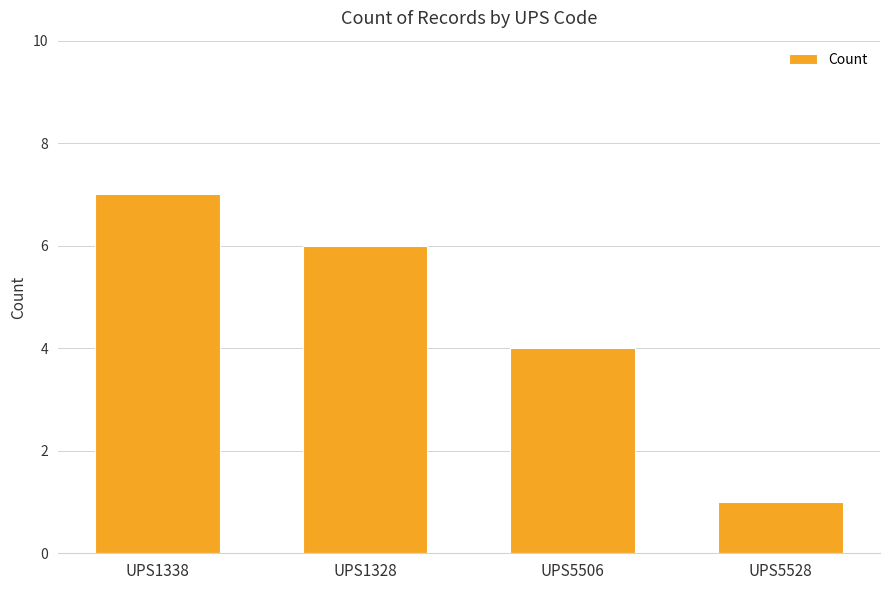

What is the label of the 2nd bar from the left?

UPS1328